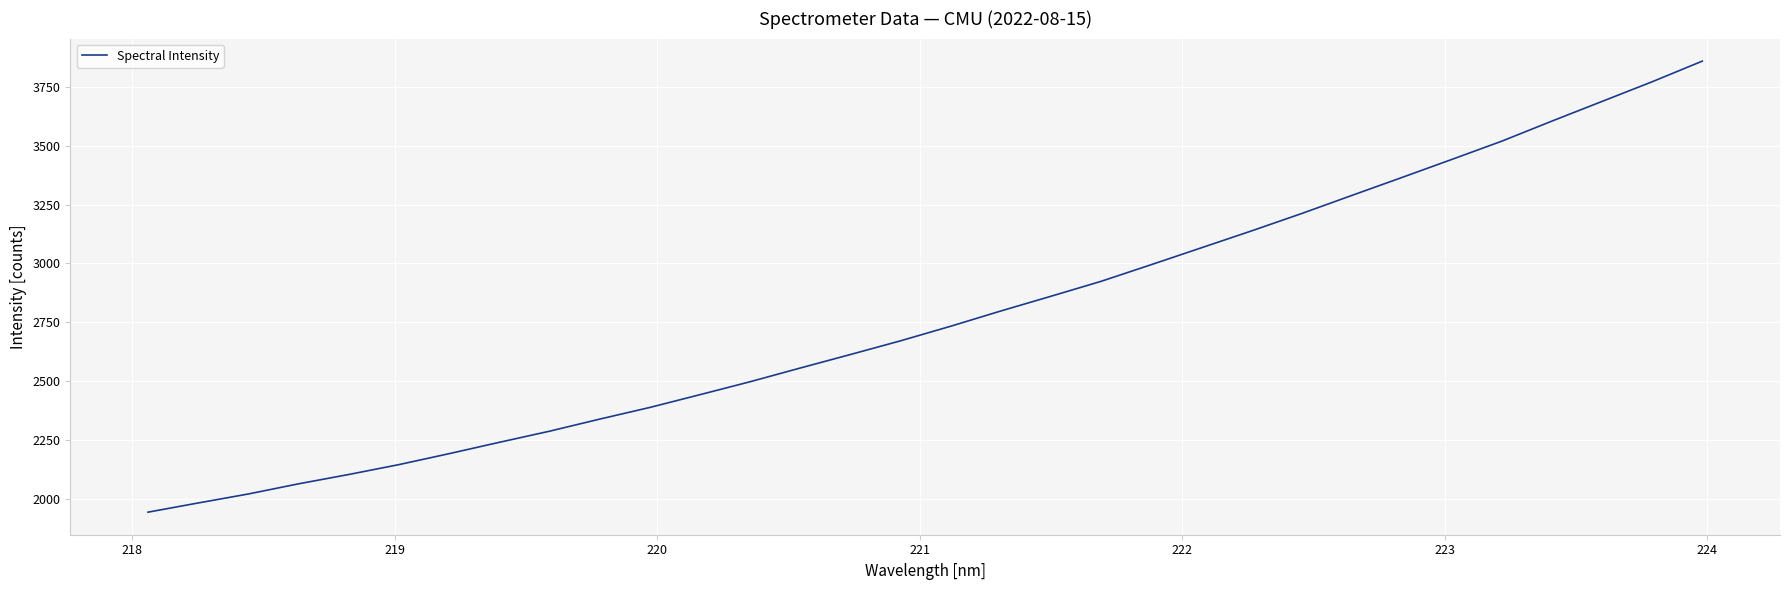

Reading left to right, transcribe all the data shown in this chart.

1942.9	1982.0	2020.2	2063.4	2103.0	2145.0	2191.6	2239.8	2286.9	2338.4	2388.0	2442.3	2497.3	2555.6	2613.0	2671.2	2733.2	2798.0	2860.6	2924.0	2994.8	3066.5	3138.3	3212.0	3288.8	3365.2	3442.2	3520.0	3605.3	3688.8	3772.3	3859.9